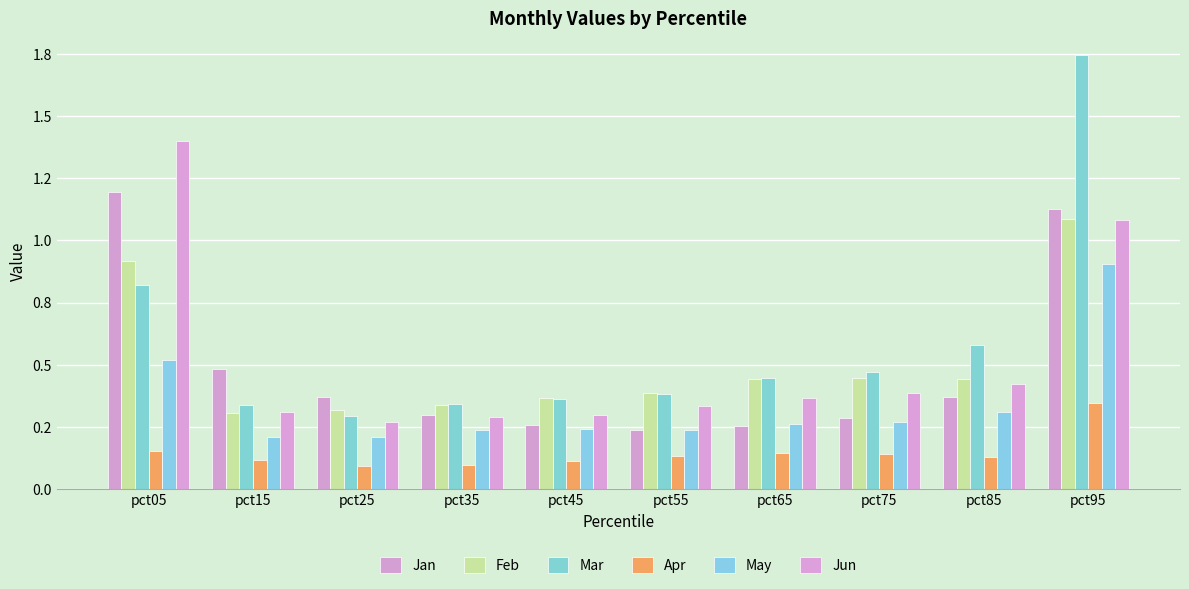

What is the spread (max minus min) of values at pct15?

0.4